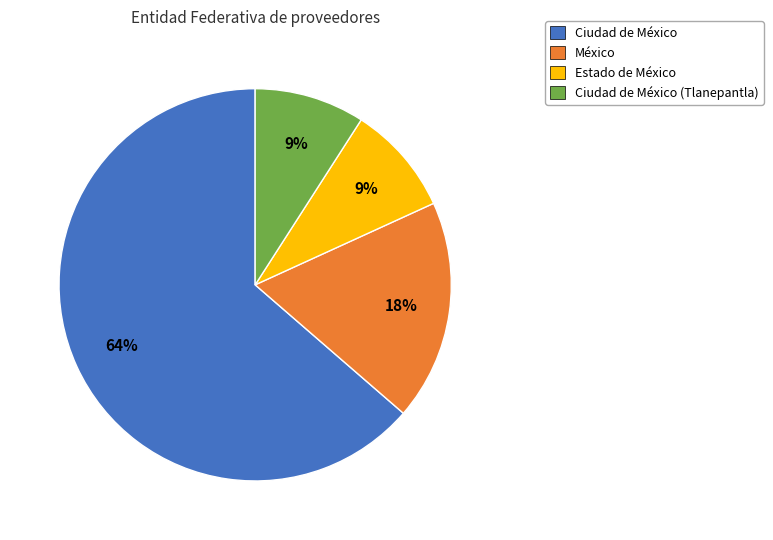

Is the sum of Estado de México and México greater than half?

No